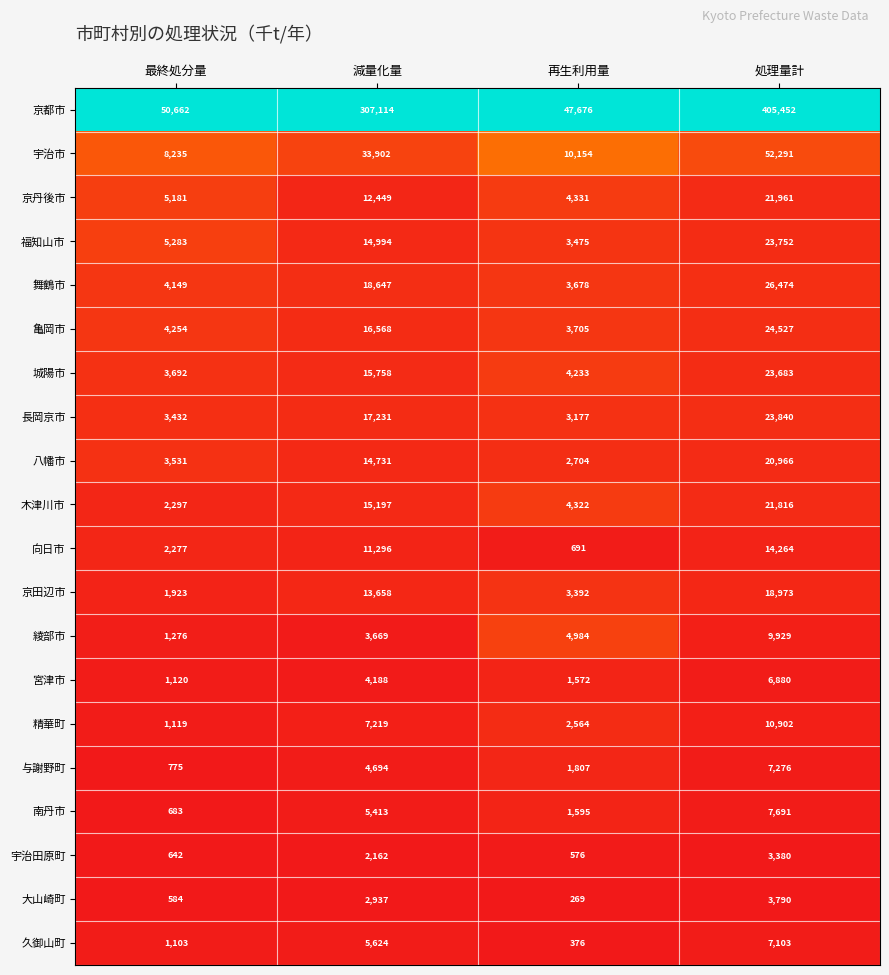

List the series in order of their peak value, lowest first.

宇治田原町, 大山崎町, 宮津市, 久御山町, 与謝野町, 南丹市, 綾部市, 精華町, 向日市, 京田辺市, 八幡市, 木津川市, 京丹後市, 城陽市, 福知山市, 長岡京市, 亀岡市, 舞鶴市, 宇治市, 京都市